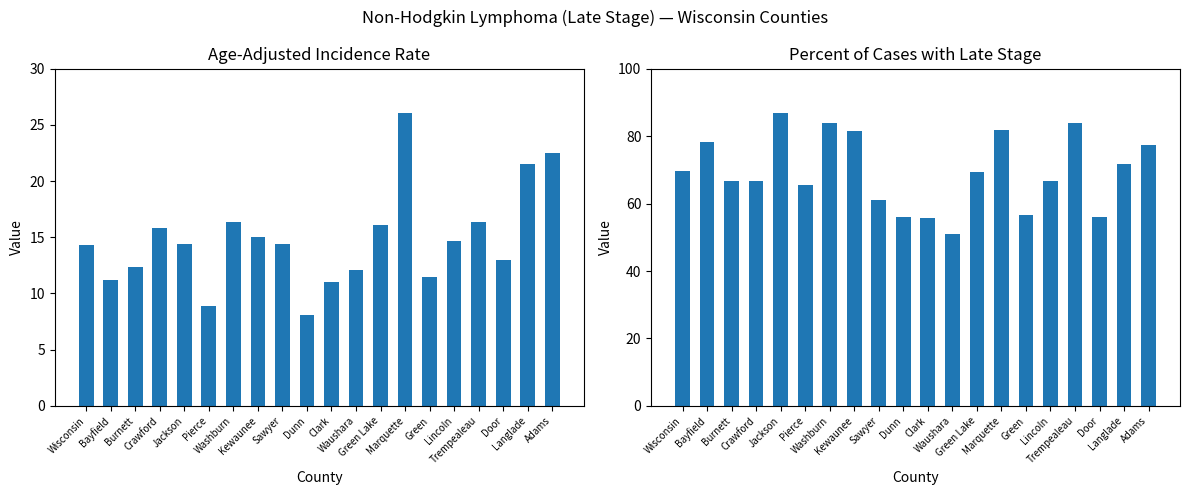

What is the difference between the maximum and minimum values in the Percent of Cases with Late Stage series?

35.9